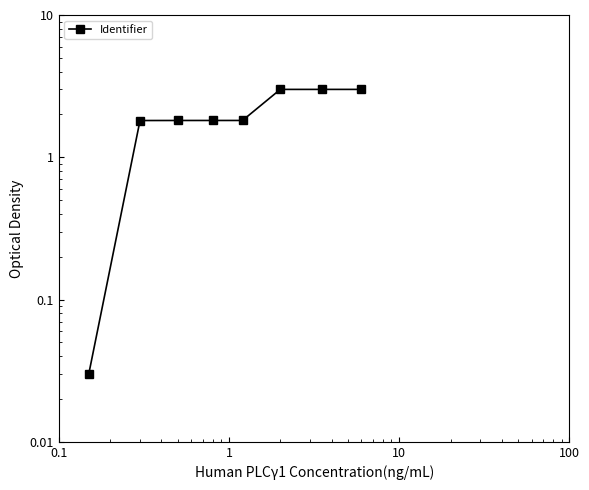

How many values are below 1?

1